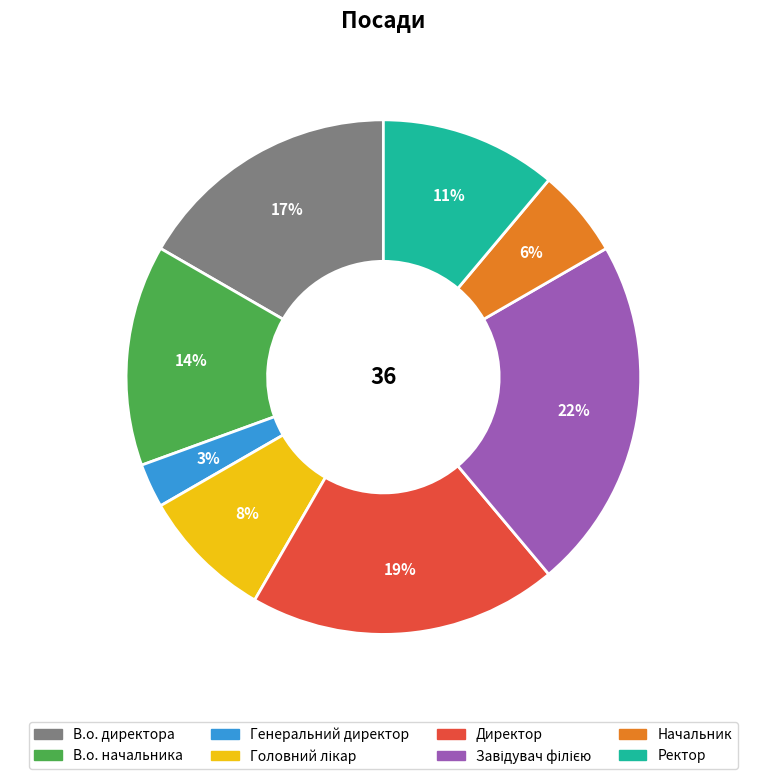

What is the ratio of the value at В.о. начальника to the value at В.о. директора?

0.8